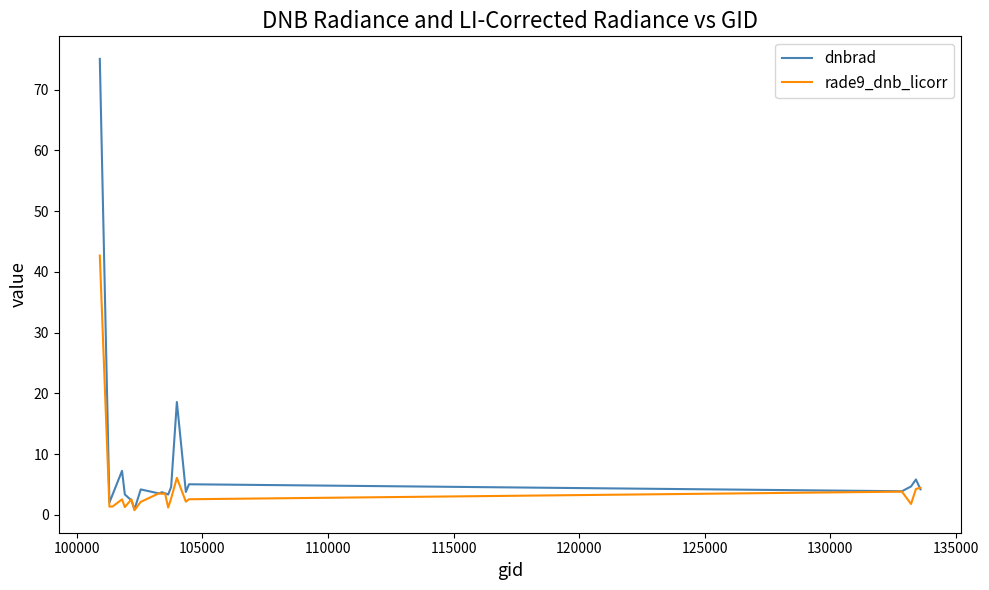

Which series has the largest total across all categories?

dnbrad